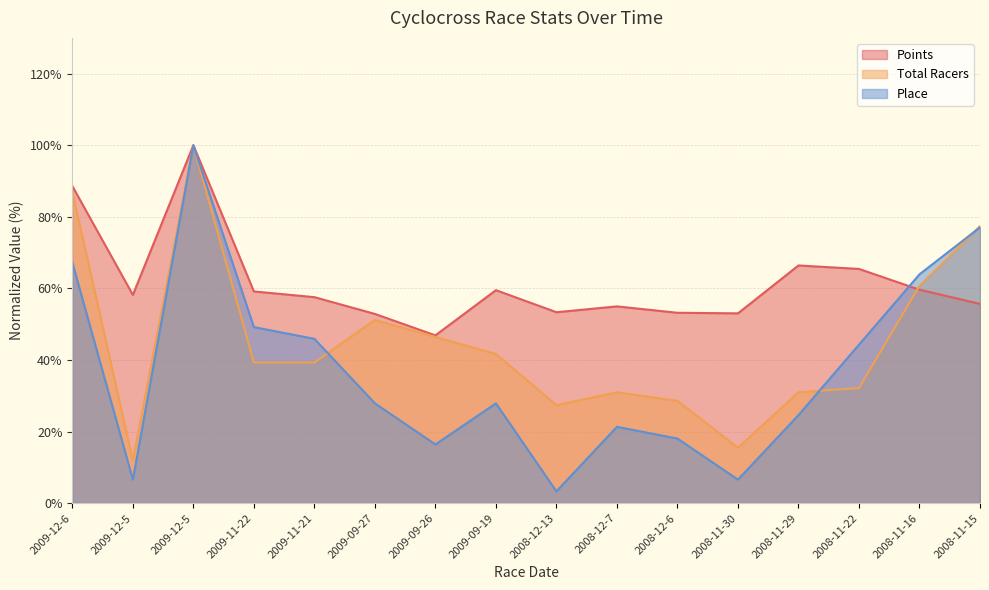

Reading left to right, what are all the values shown in this chart?

Points: 88.6	58.2	100.0	59.1	57.5	52.9	46.9	59.5	53.3	55.0	53.2	53.0	66.4	65.4	59.6	55.7
Total Racers: 86.9	11.9	100.0	39.3	39.3	51.2	46.4	41.7	27.4	31.0	28.6	15.5	31.0	32.1	60.7	77.4
Place: 67.2	6.6	100.0	49.2	45.9	27.9	16.4	27.9	3.3	21.3	18.0	6.6	24.6	44.3	63.9	77.0